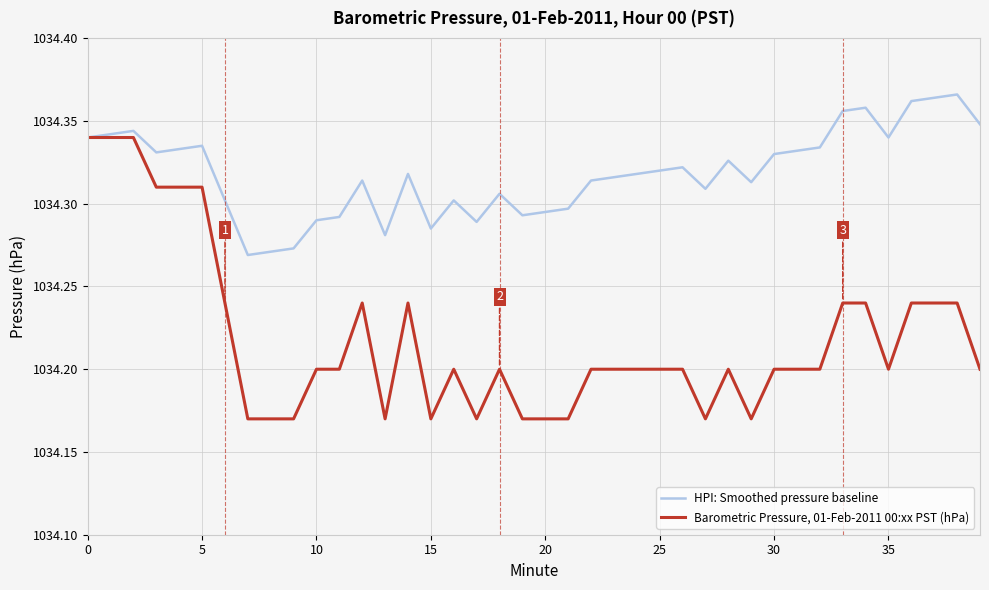

At how many categories does at least one series exceed 1034?

40